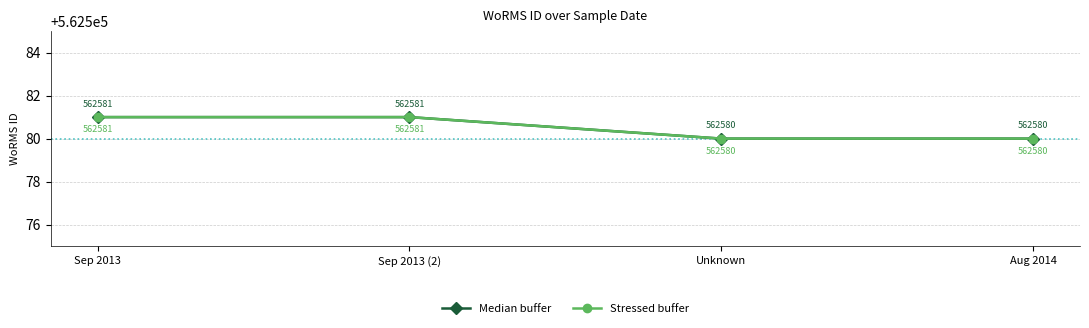

What is the difference between the maximum and minimum values in the Median buffer series?

1